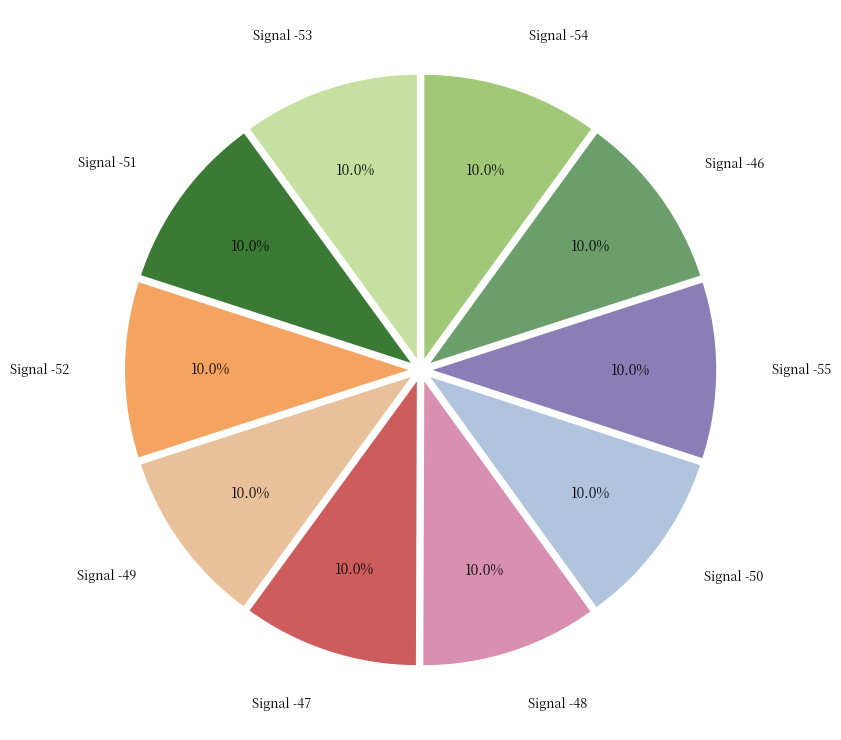

To the nearest percent, what is the average slice percentage?

10%